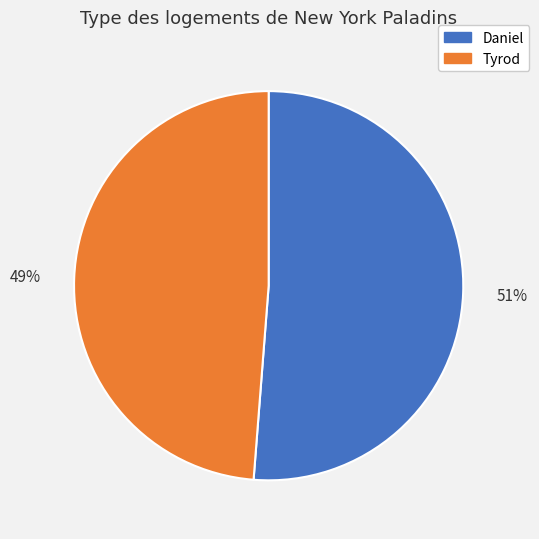

Which slice represents more than half of the pie?

Daniel